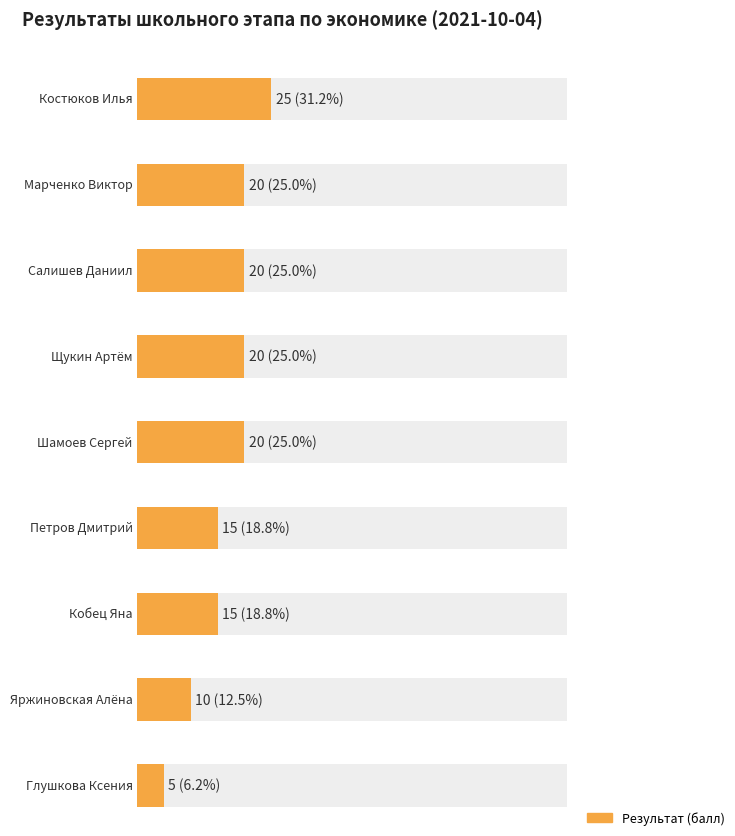

What is the change in value from Костюков Илья to Марченко Виктор?

-5